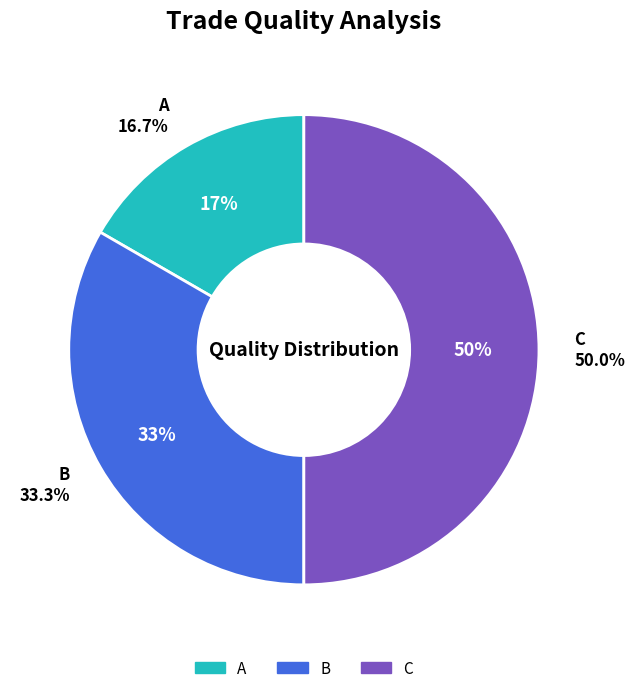

Is C the majority of the pie?

No